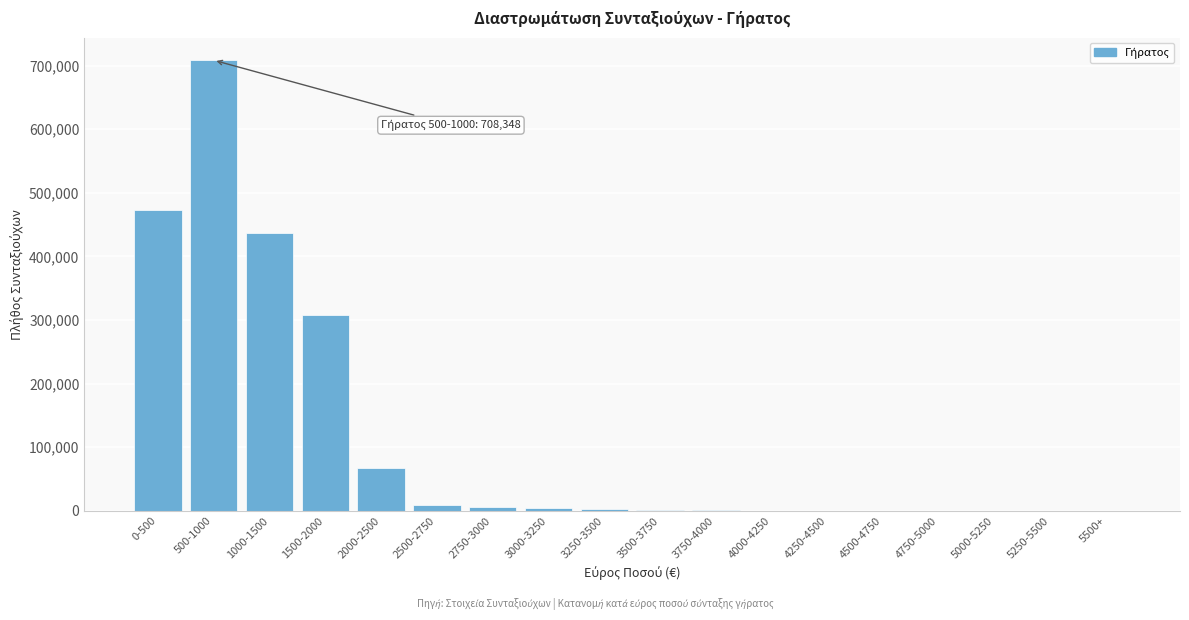

Which label corresponds to the largest value in the chart?

500-1000